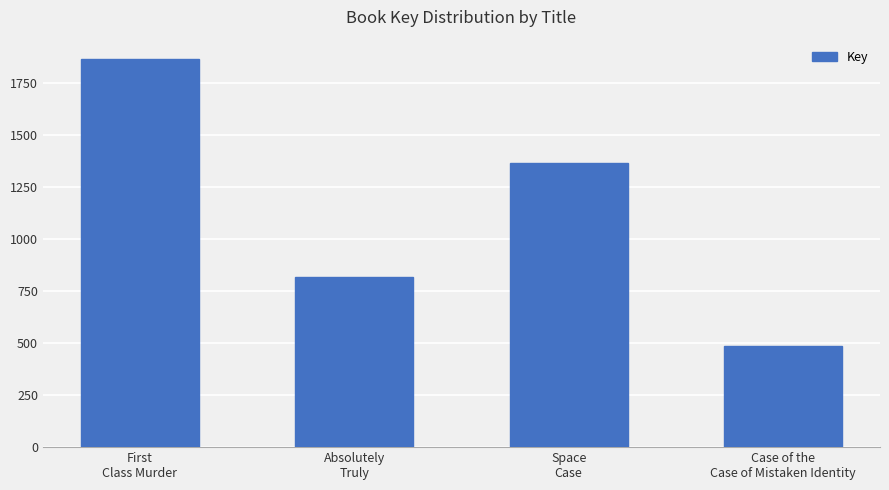

Rank the categories by value from lowest to highest.

Case of the
Case of Mistaken Identity, Absolutely
Truly, Space
Case, First
Class Murder